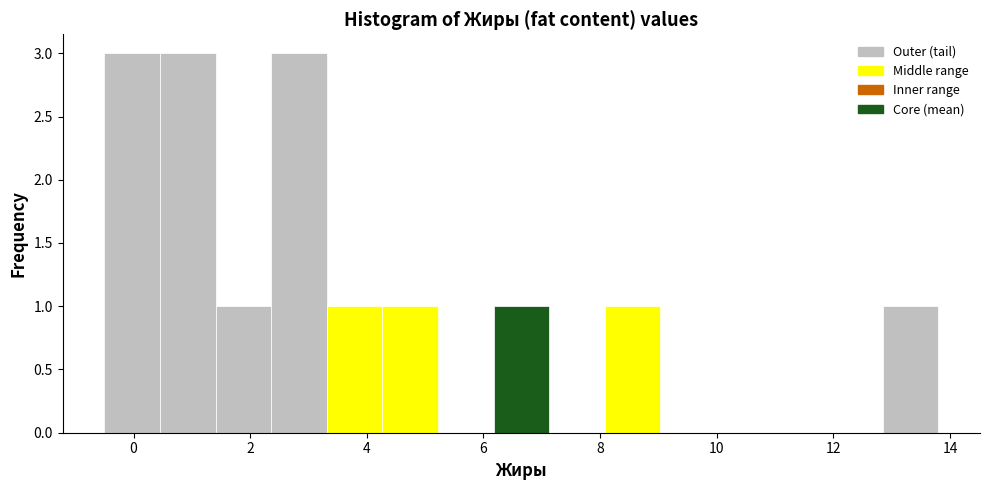

How tall is the bar that spans 3.4 to 4.2 on the x-axis? Neither the bar edges nor the heights are printed on the chart, so give them approximately, as read against the axes.

1